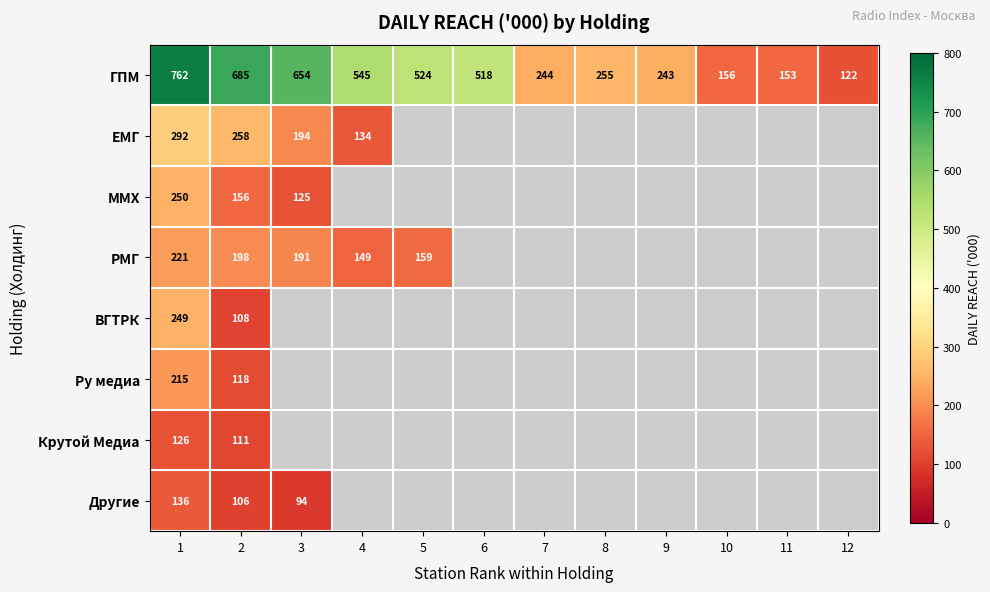

What is the spread (max minus min) of values at 2?

579